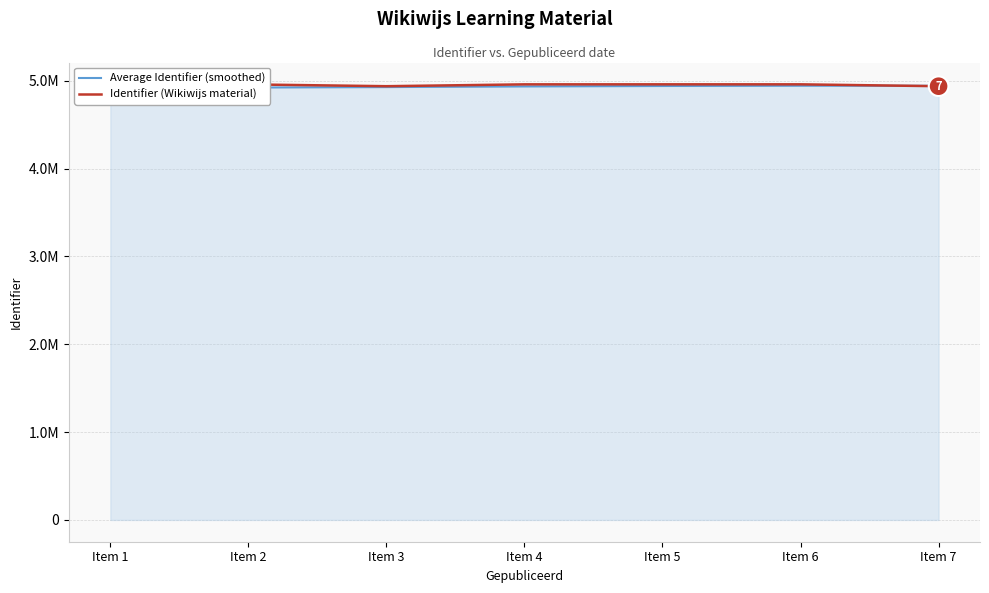

How many interior local valleys does the Identifier (Wikiwijs material) series have?

1